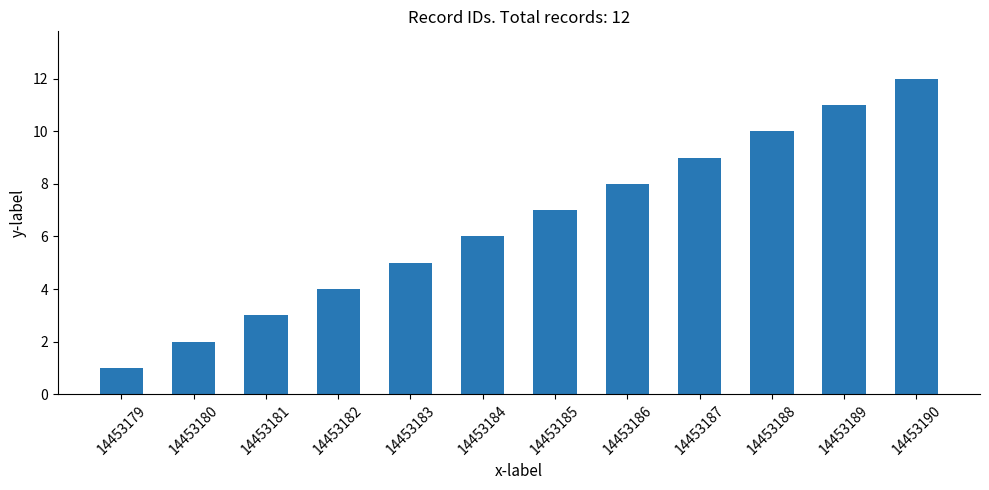

How many distinct data groups are displayed?

1